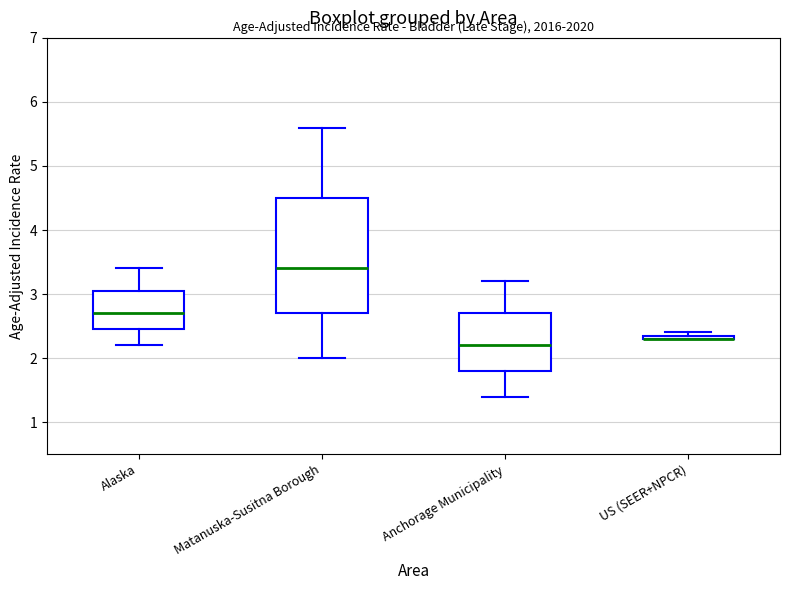

Which box is the tallest, from its lower edge to its upper edge?

Matanuska-Susitna Borough